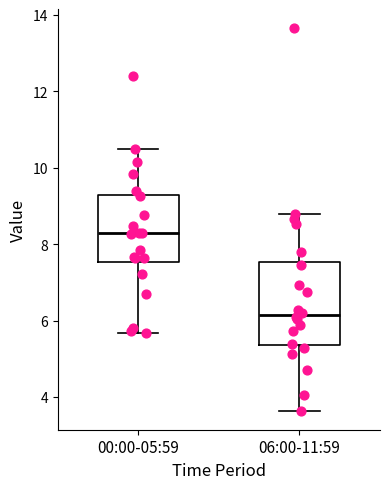

Which box's median line is the lowest?

06:00-11:59